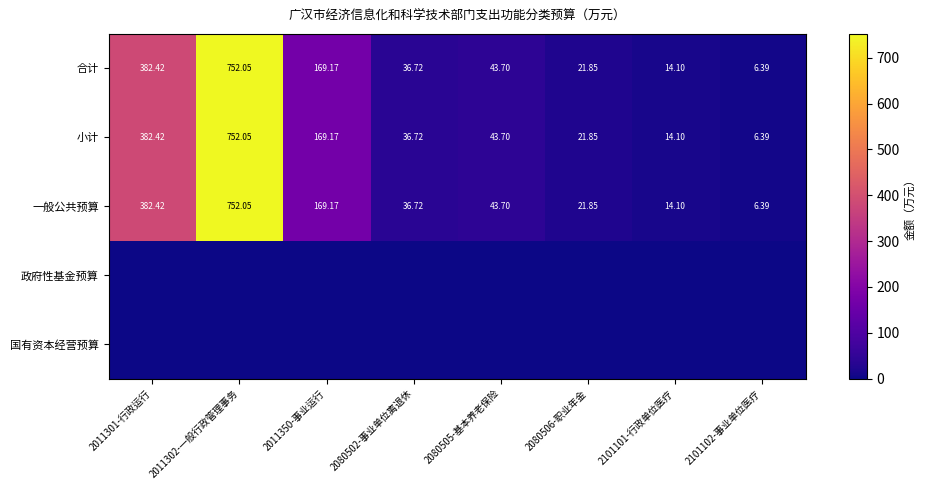

The value of 小计 at 2080502-事业单位离退休 is 16.5. True or false?

False